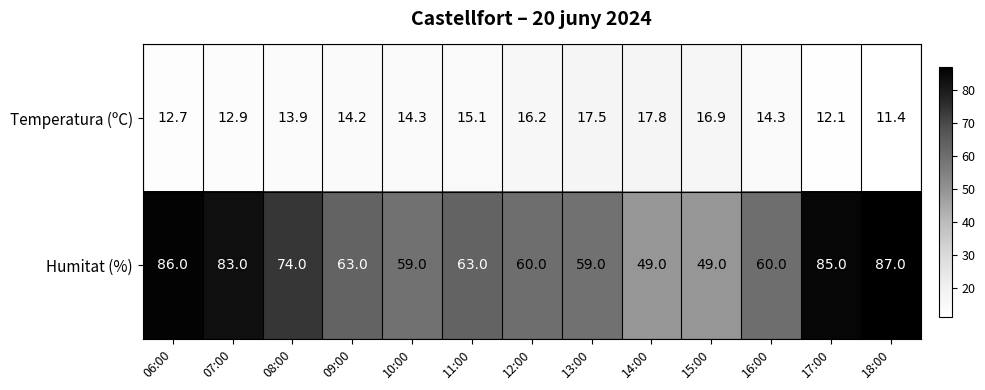

What is the difference between the maximum and minimum values in the Temperatura (ºC) series?

6.4